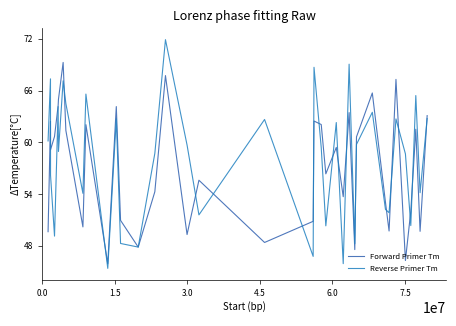

Count the number of data series in this chart.

2